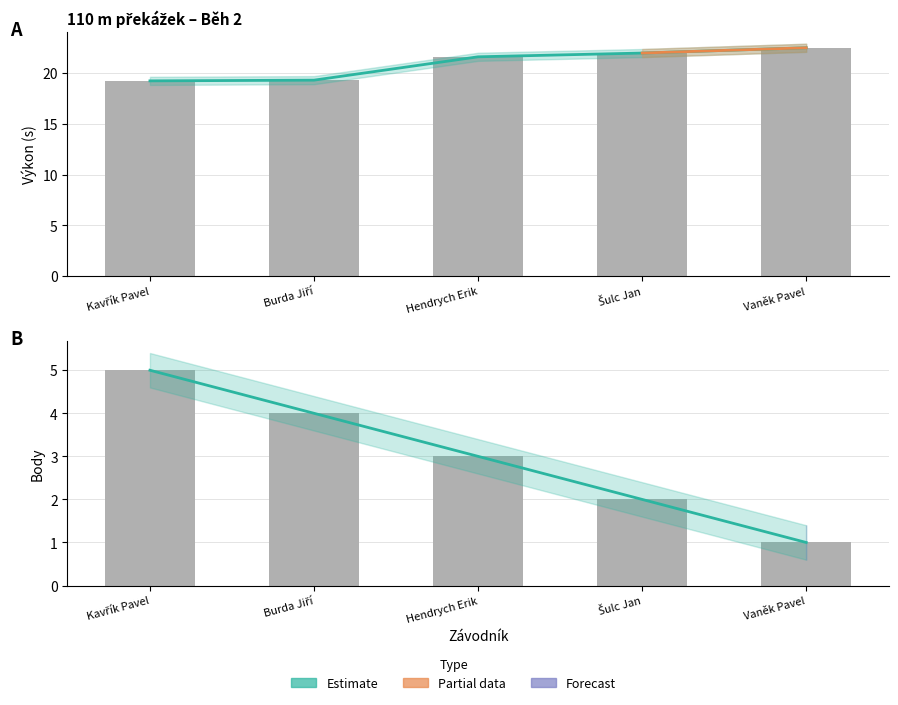

Which category has the highest value in the Výkon series?

Vaněk Pavel